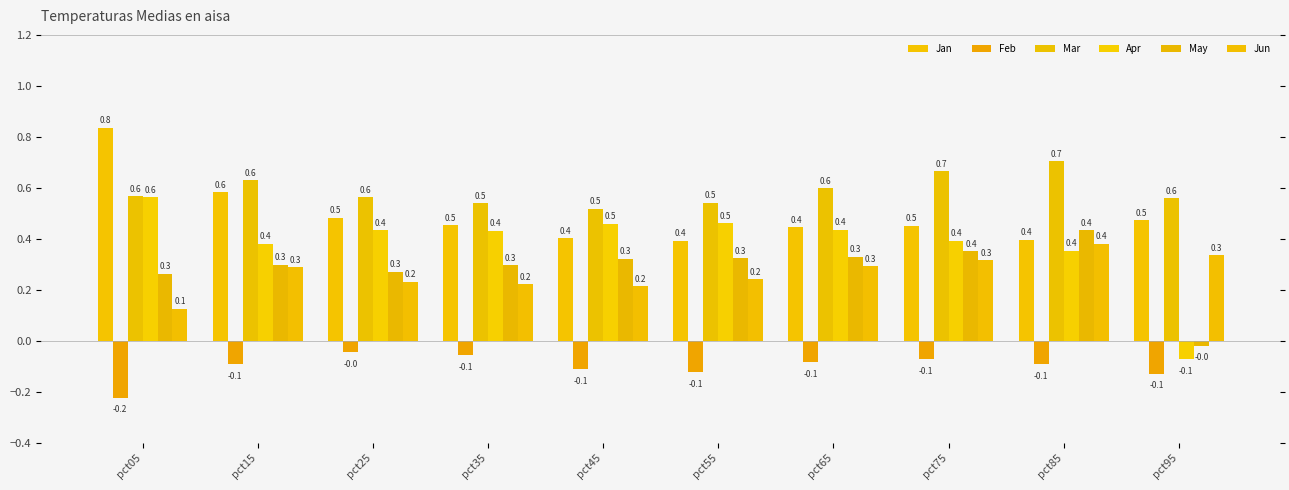

How many categories are shown in the chart?

10